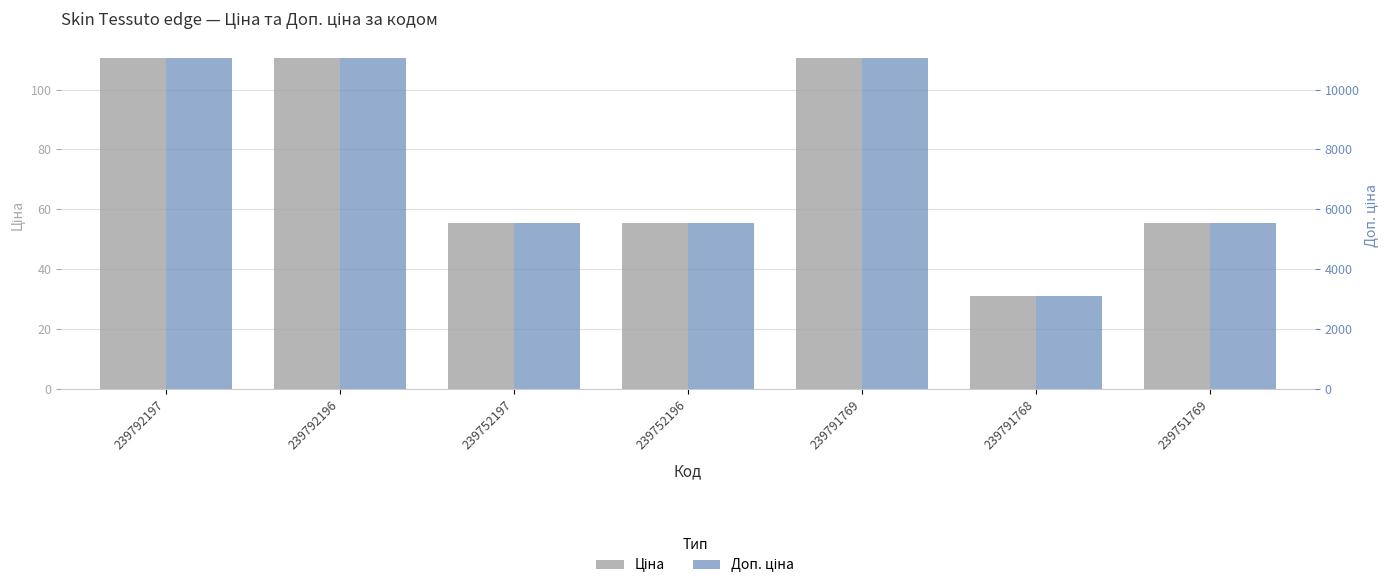

How many series are shown in this chart?

2